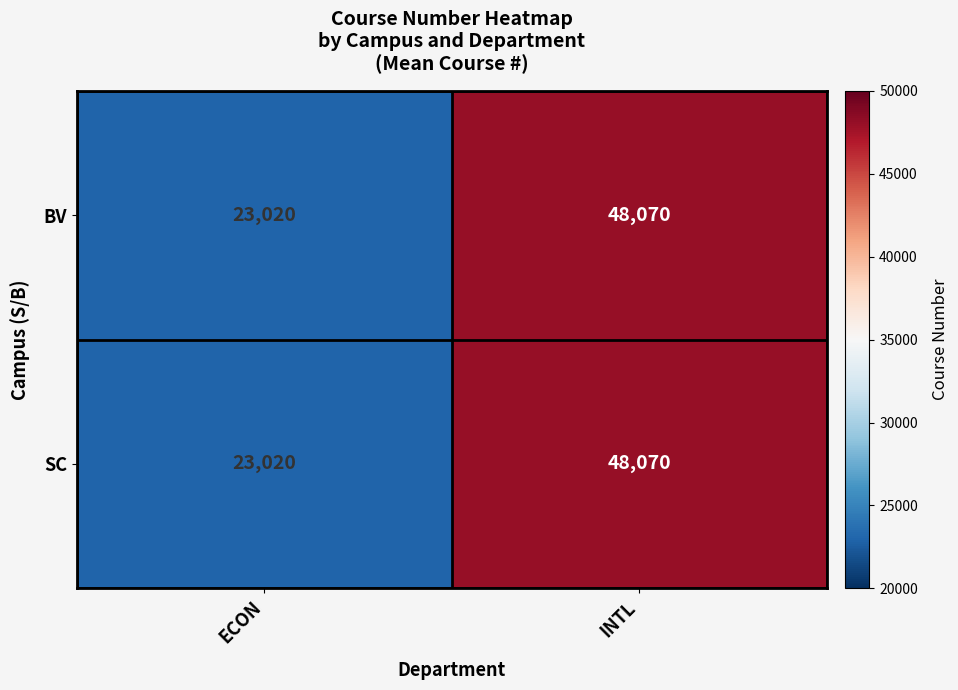

What is the total value across all series at ECON?

46040